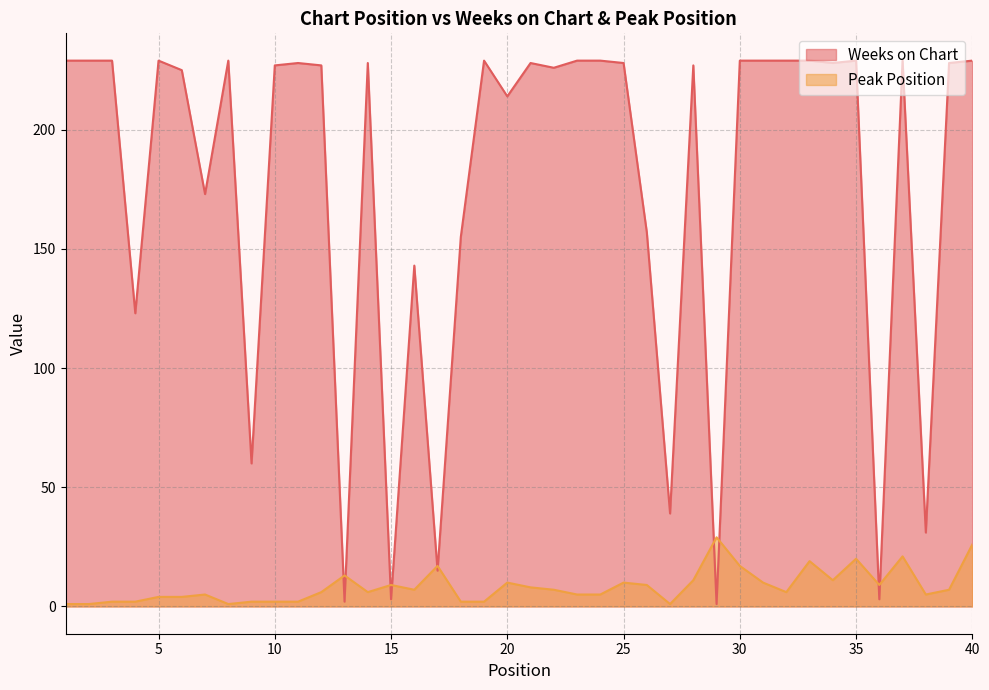

How many intersections are there between Peak Position and Weeks on Chart?

10